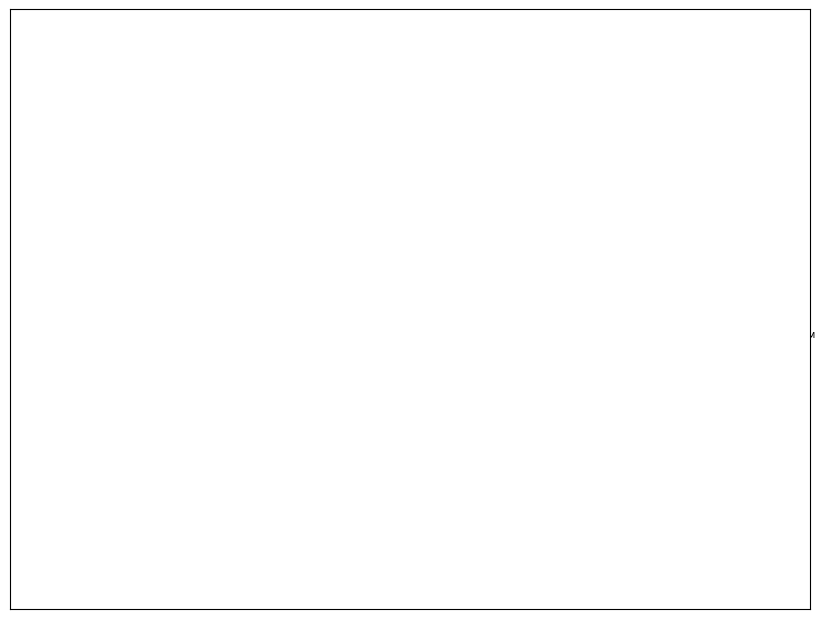

To the nearest percent, what is the combined percentage of Нагетсы Детские and Чай черный с лимоном?

31%